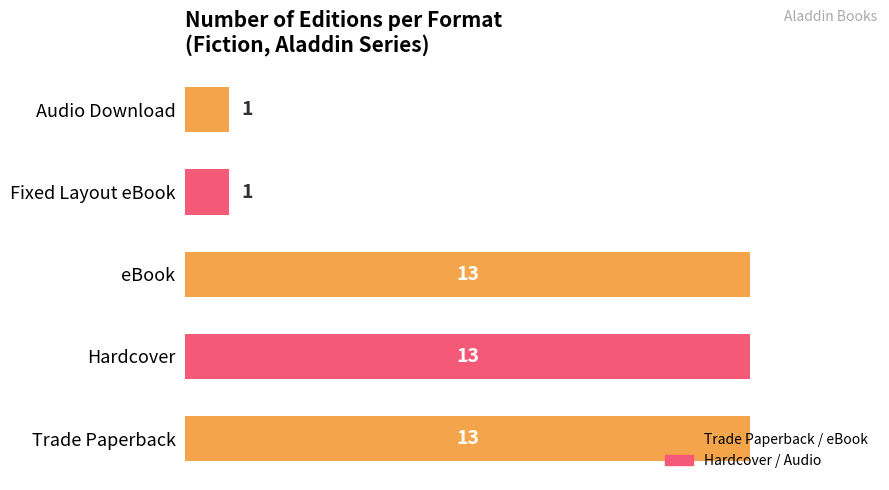

The chart shows a value of 0 at Fixed Layout eBook. True or false?

False